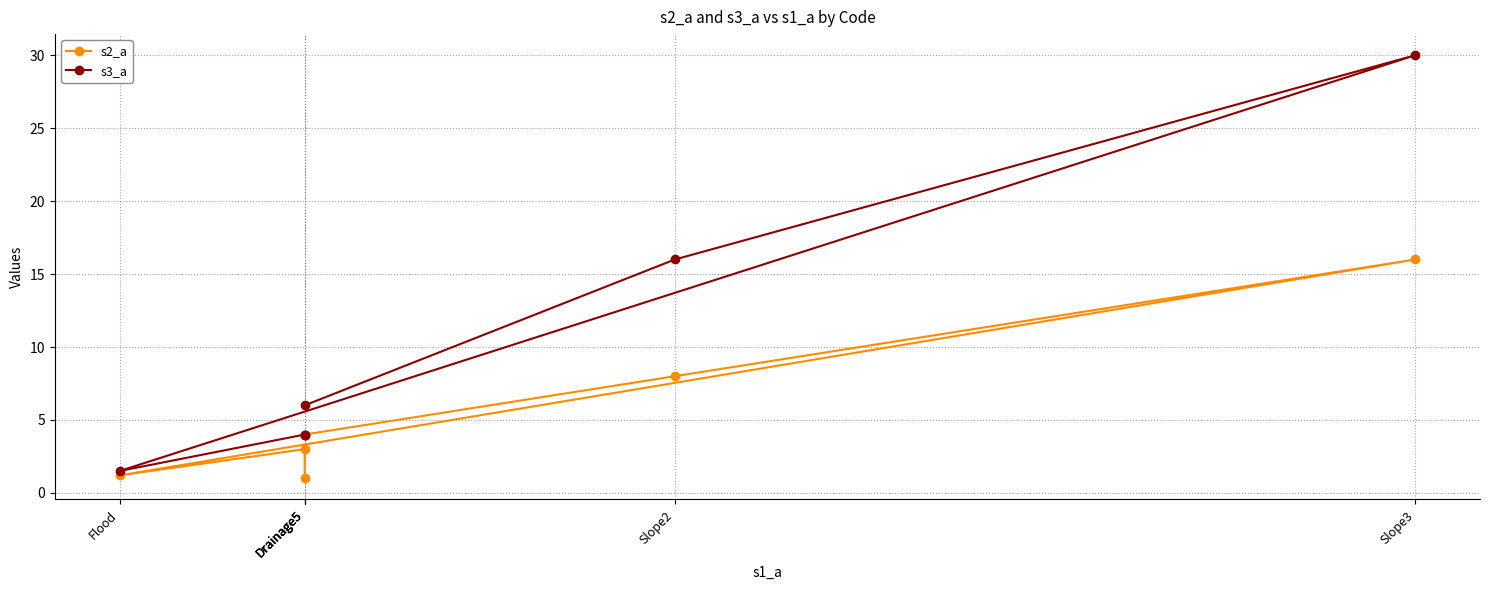

List the series in order of their peak value, lowest first.

s2_a, s3_a